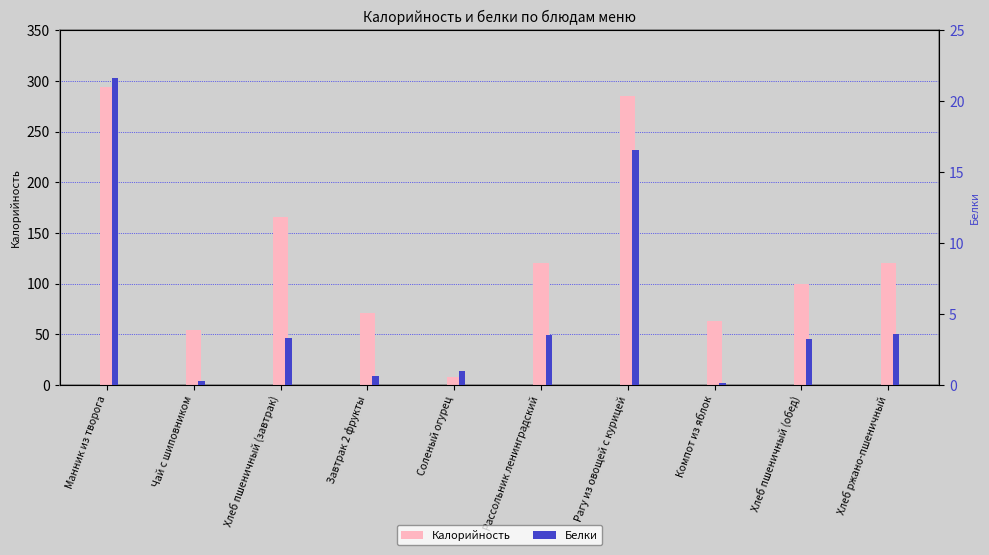

Is it true that Калорийность equals 92.6 at Компот из яблок?

False